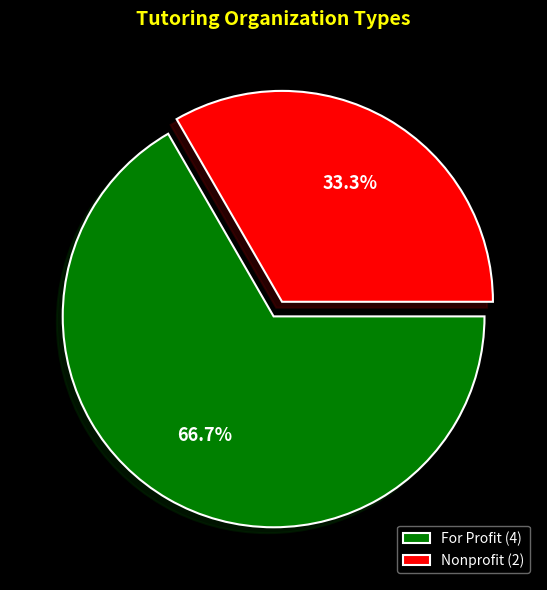

Does For Profit (4) represent more than half of the total?

Yes